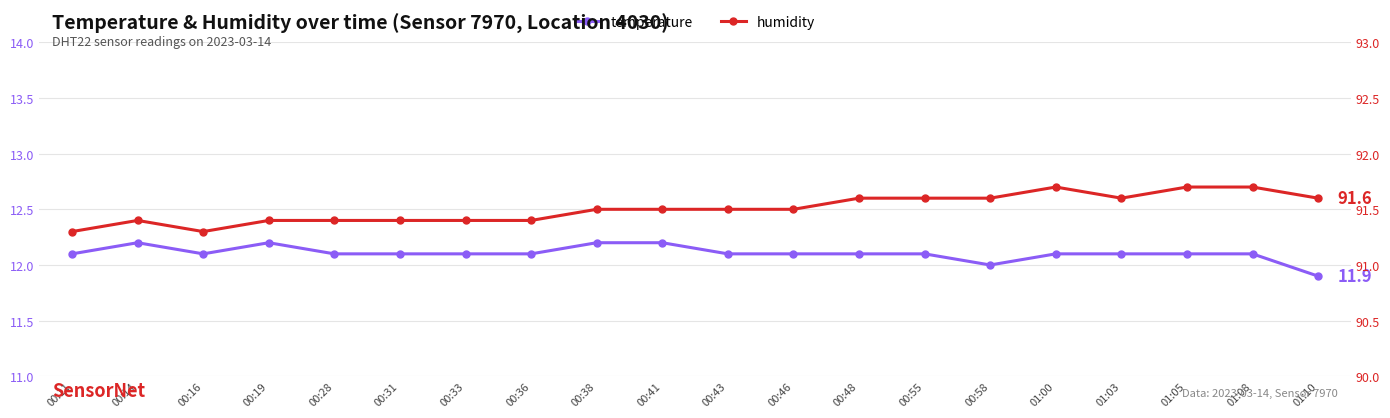

What position from the left is 01:00?

16